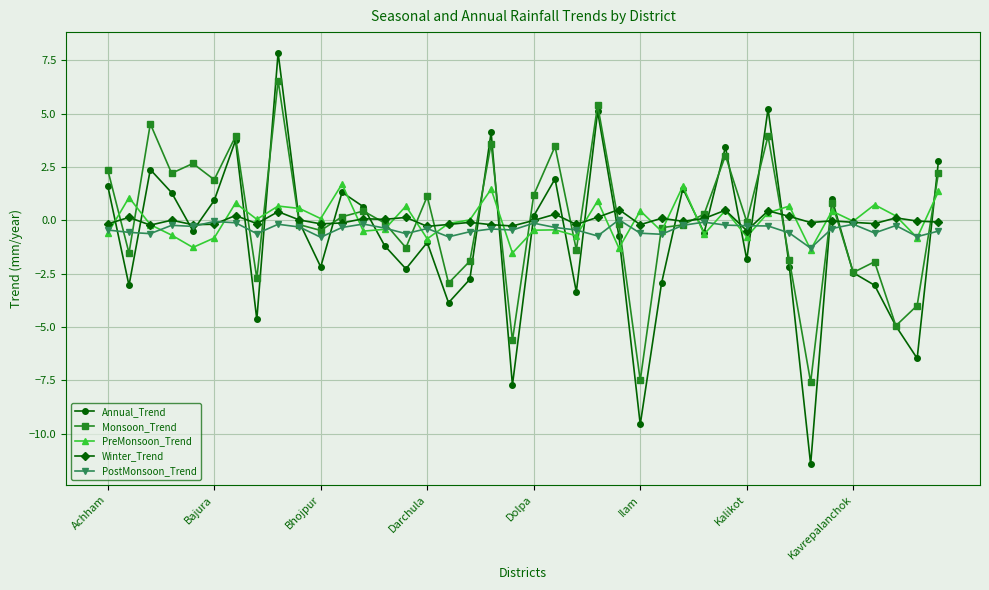

How many categories are shown in the chart?

40